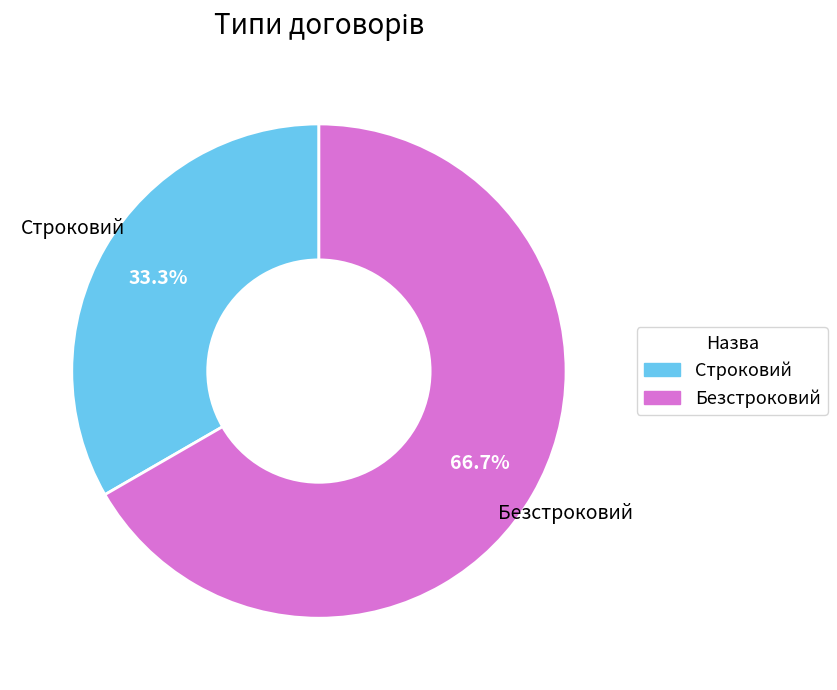

To the nearest percent, what percentage of the pie is Безстроковий?

67%